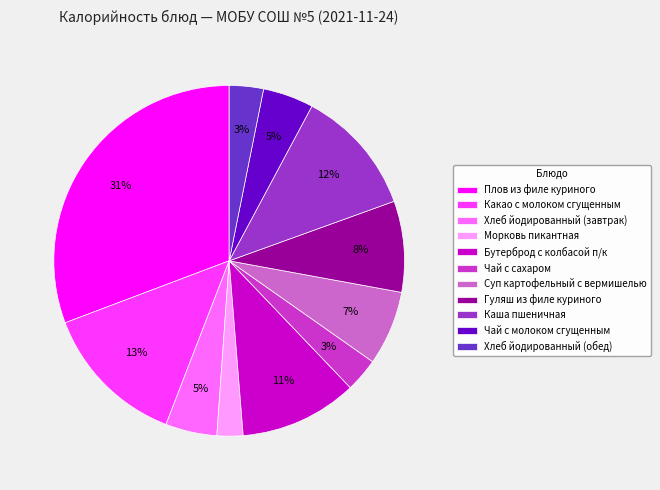

To the nearest percent, what is the difference between the Чай с молоком сгущенным and Суп картофельный с вермишелью slice percentages?

2%